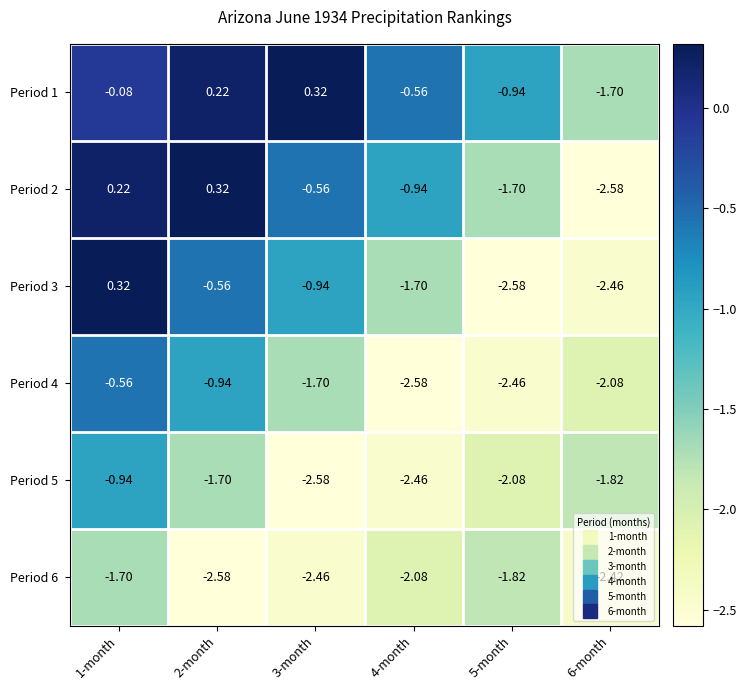

What is the spread (max minus min) of values at 5-month?

1.6